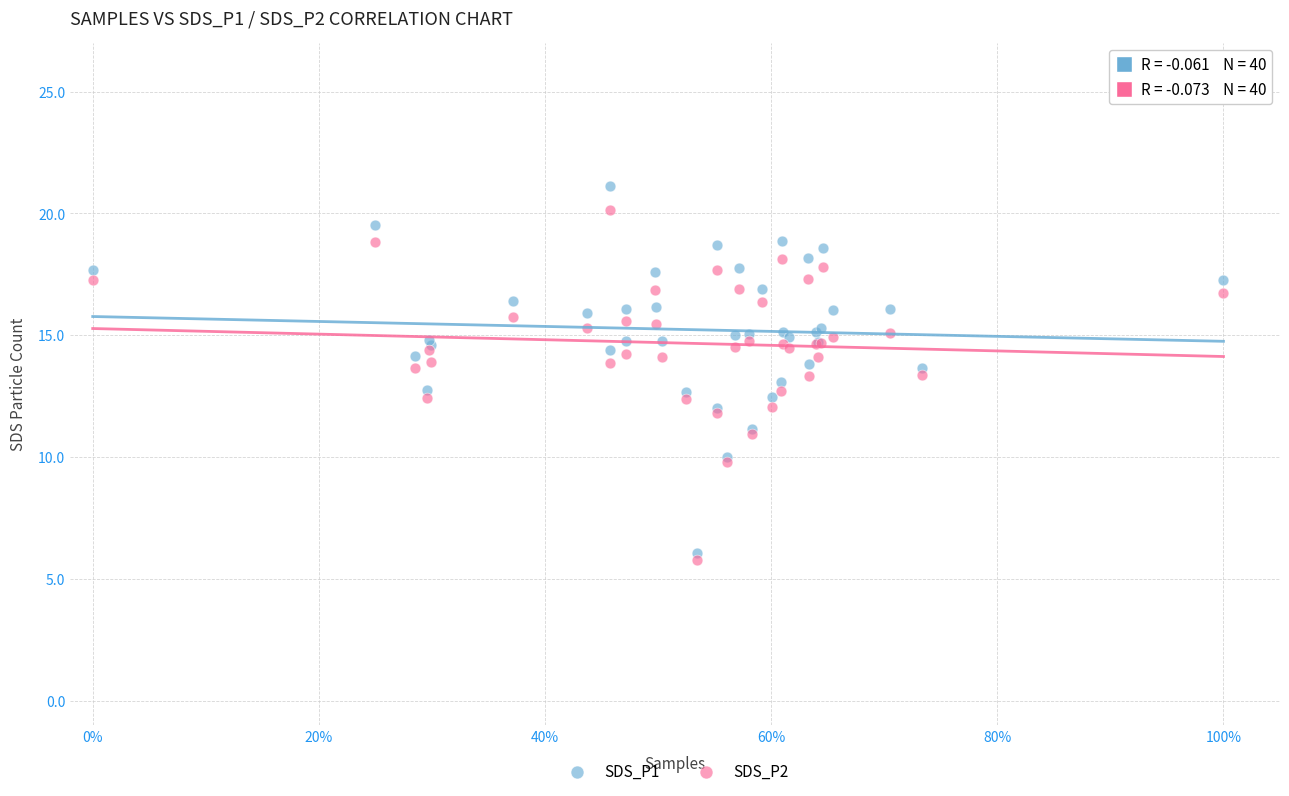

Which series has the widest spread of Y values?

SDS_P1